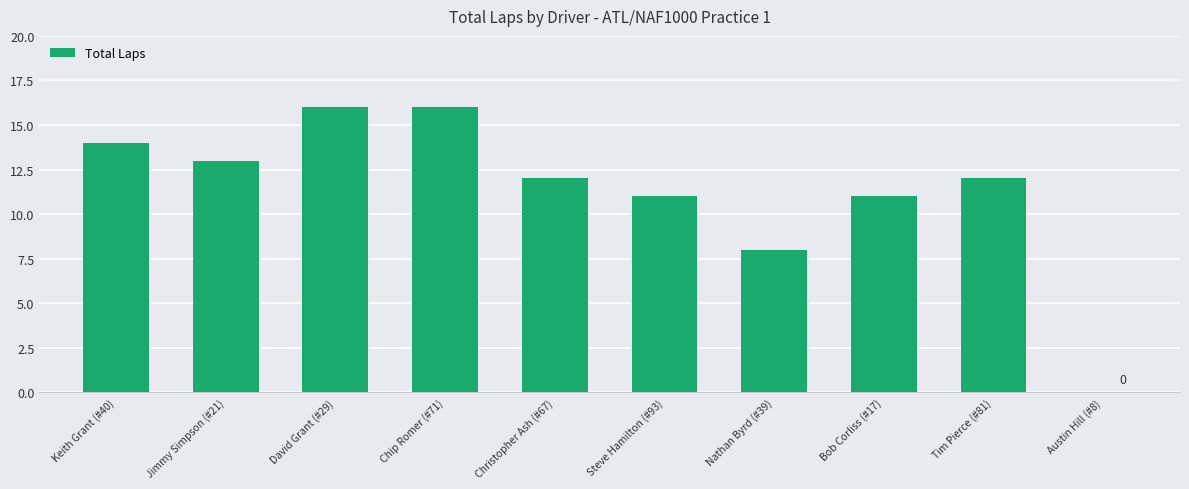

The value at Nathan Byrd (#39) is 5. True or false?

False